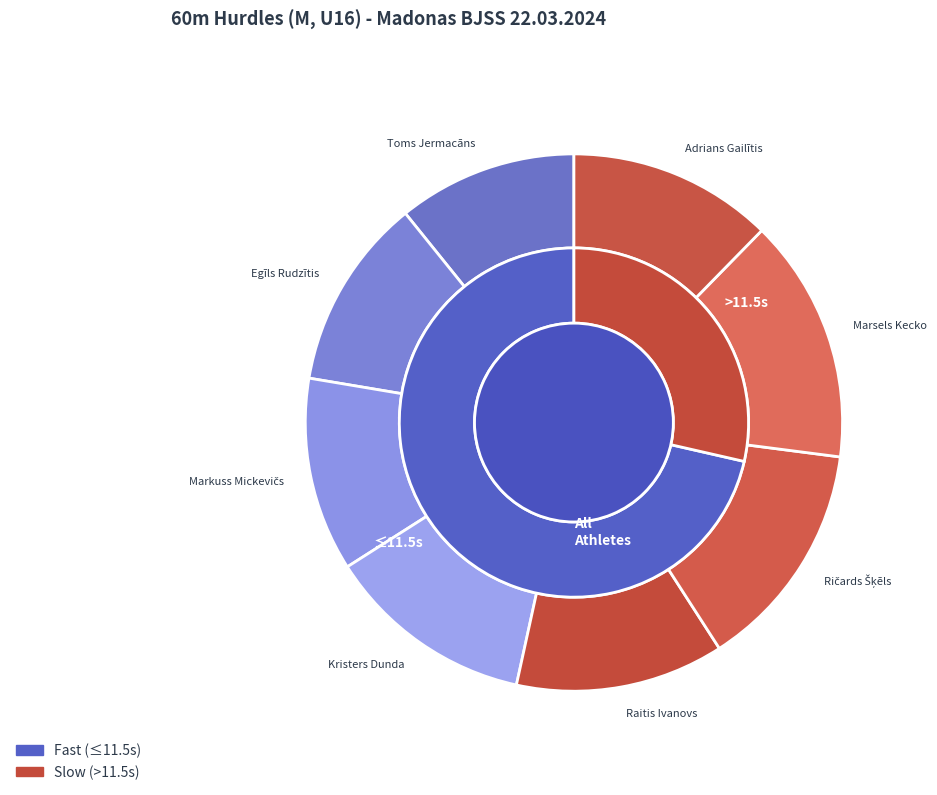

Does Adrians Gailītis represent more than half of the total?

No